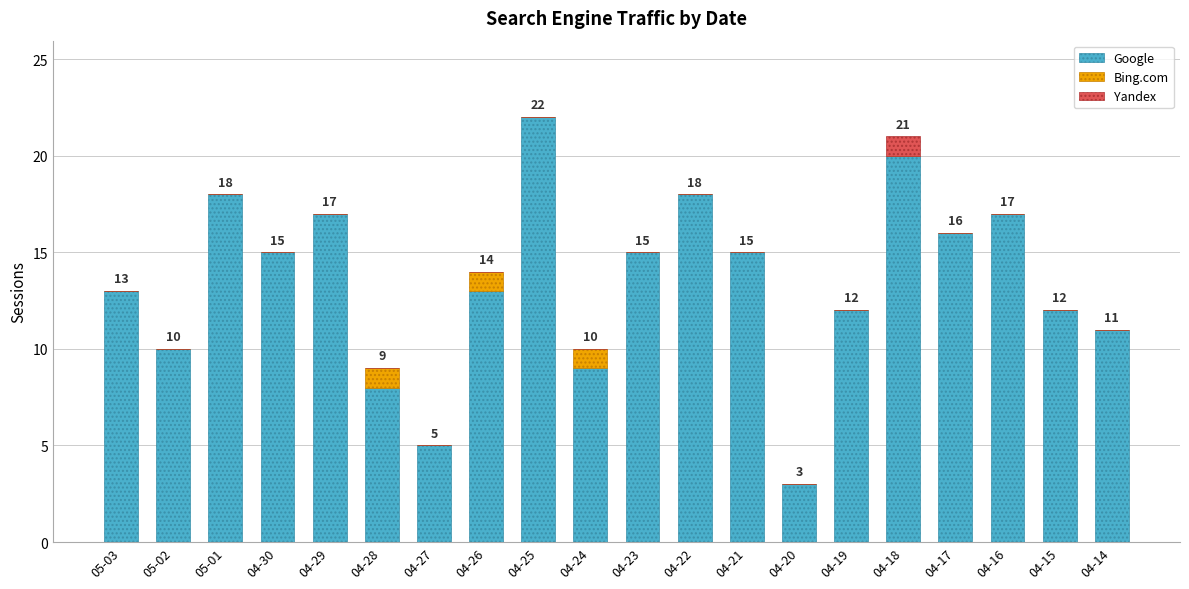

What is the sum of the Google values at 04-18 and 04-23?

35